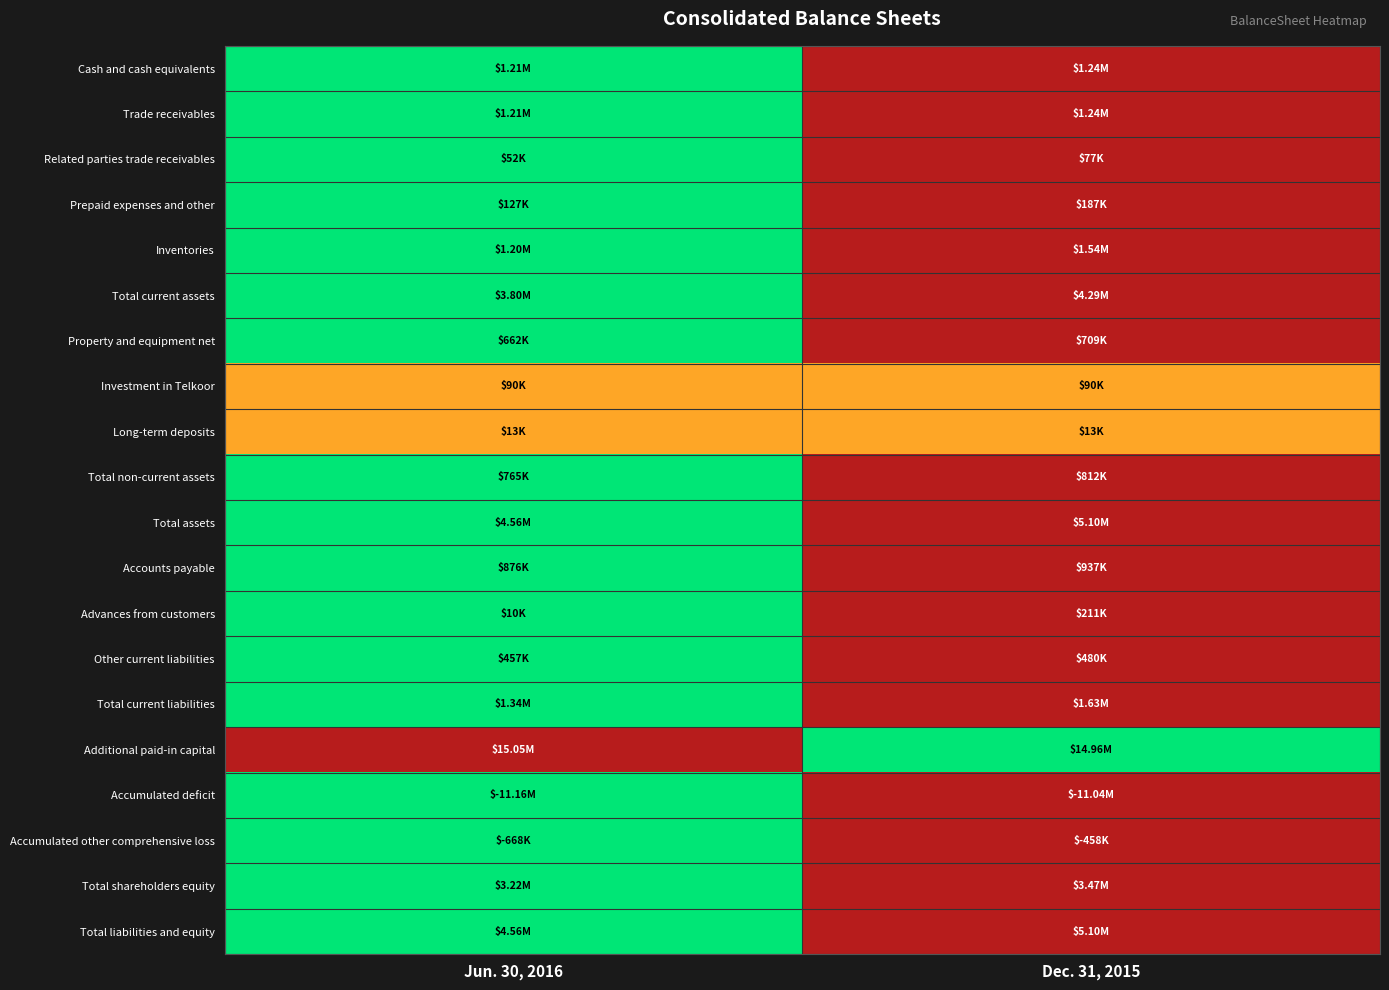

Reading right to left, transcribe all the data shown in this chart.

Cash and cash equivalents: Dec. 31, 2015=1.0	Jun. 30, 2016=0.0
Trade receivables: Dec. 31, 2015=1.0	Jun. 30, 2016=0.0
Related parties trade receivables: Dec. 31, 2015=1.0	Jun. 30, 2016=0.0
Prepaid expenses and other: Dec. 31, 2015=1.0	Jun. 30, 2016=0.0
Inventories: Dec. 31, 2015=1.0	Jun. 30, 2016=0.0
Total current assets: Dec. 31, 2015=1.0	Jun. 30, 2016=0.0
Property and equipment net: Dec. 31, 2015=1.0	Jun. 30, 2016=0.0
Investment in Telkoor: Dec. 31, 2015=0.5	Jun. 30, 2016=0.5
Long-term deposits: Dec. 31, 2015=0.5	Jun. 30, 2016=0.5
Total non-current assets: Dec. 31, 2015=1.0	Jun. 30, 2016=0.0
Total assets: Dec. 31, 2015=1.0	Jun. 30, 2016=0.0
Accounts payable: Dec. 31, 2015=1.0	Jun. 30, 2016=0.0
Advances from customers: Dec. 31, 2015=1.0	Jun. 30, 2016=0.0
Other current liabilities: Dec. 31, 2015=1.0	Jun. 30, 2016=0.0
Total current liabilities: Dec. 31, 2015=1.0	Jun. 30, 2016=0.0
Additional paid-in capital: Dec. 31, 2015=0.0	Jun. 30, 2016=1.0
Accumulated deficit: Dec. 31, 2015=1.0	Jun. 30, 2016=0.0
Accumulated other comprehensive loss: Dec. 31, 2015=1.0	Jun. 30, 2016=0.0
Total shareholders equity: Dec. 31, 2015=1.0	Jun. 30, 2016=0.0
Total liabilities and equity: Dec. 31, 2015=1.0	Jun. 30, 2016=0.0